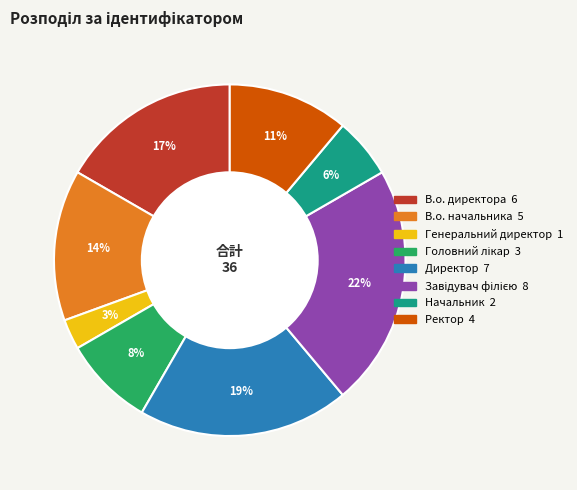

To the nearest percent, what is the average slice percentage?

12%